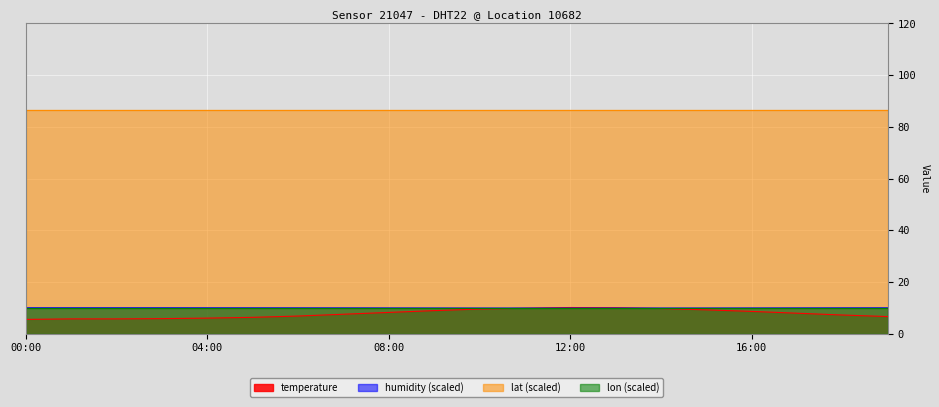

Is it true that humidity equals 14.3 at 00:00?

False